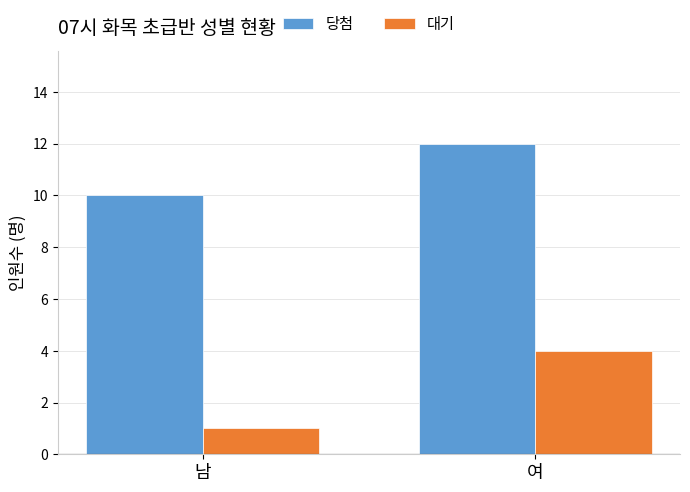

How many bars are there in each group?

2